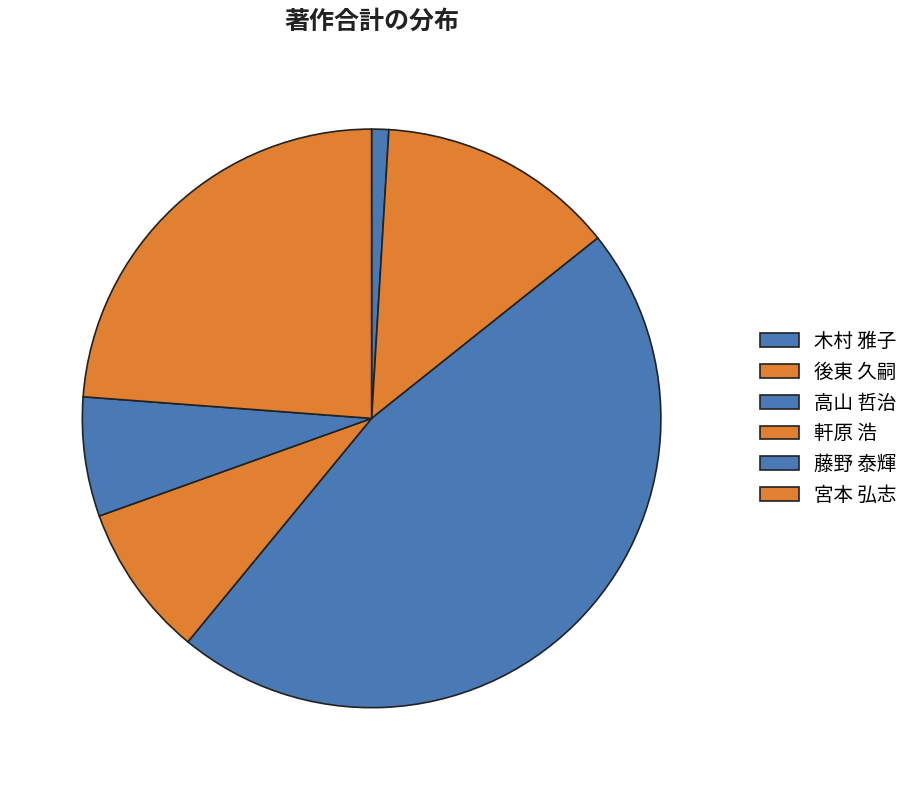

Count the number of slices in the pie.

6